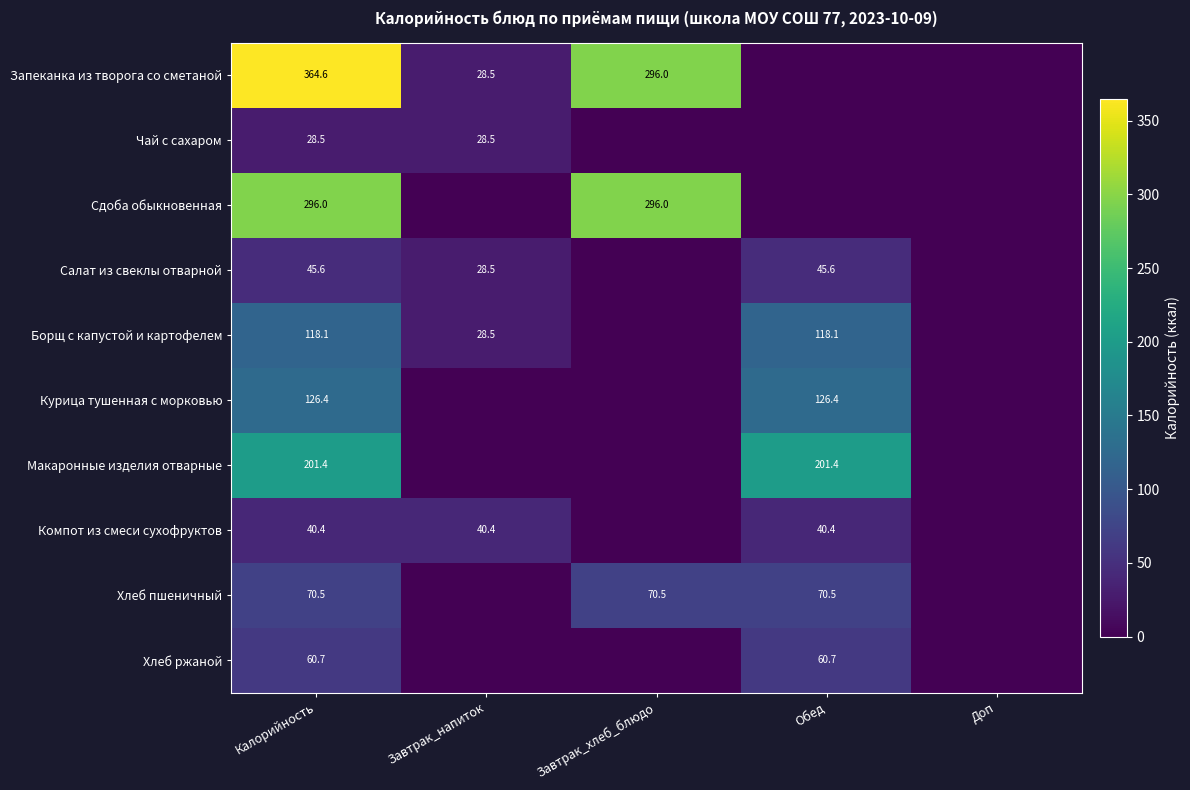

The value of Компот из смеси сухофруктов at Завтрак_напиток is 12.5. True or false?

False